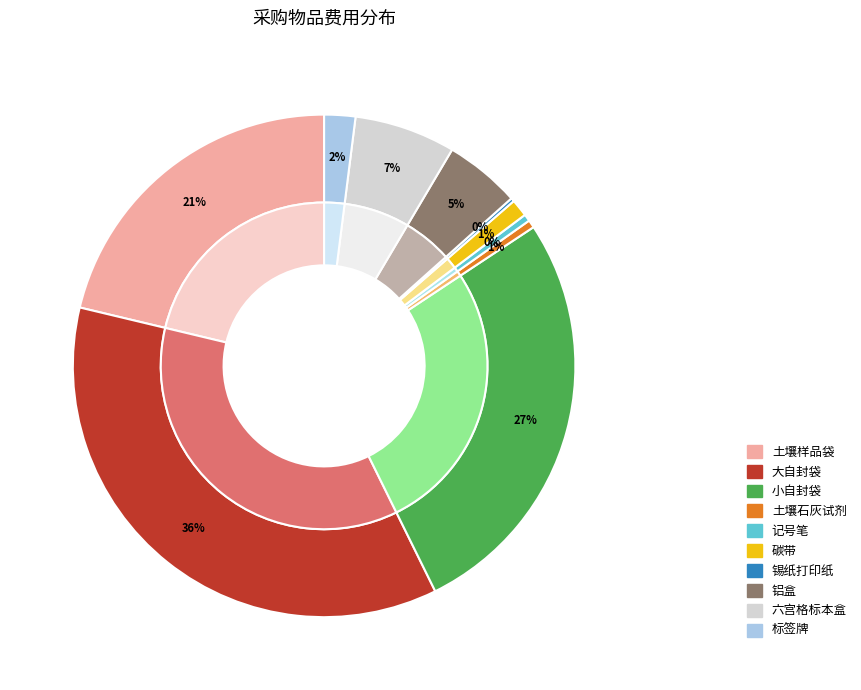

What is the smallest slice in the pie chart?

锡纸打印纸